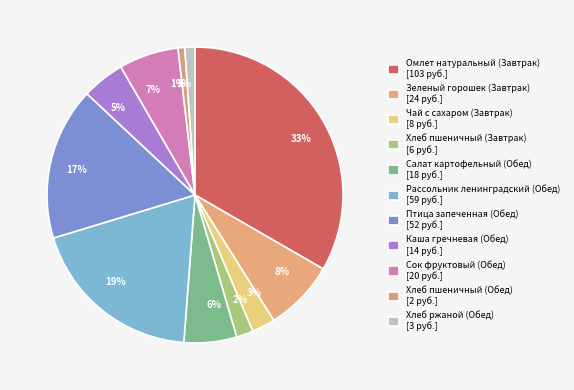

How many slices are in this pie chart?

11